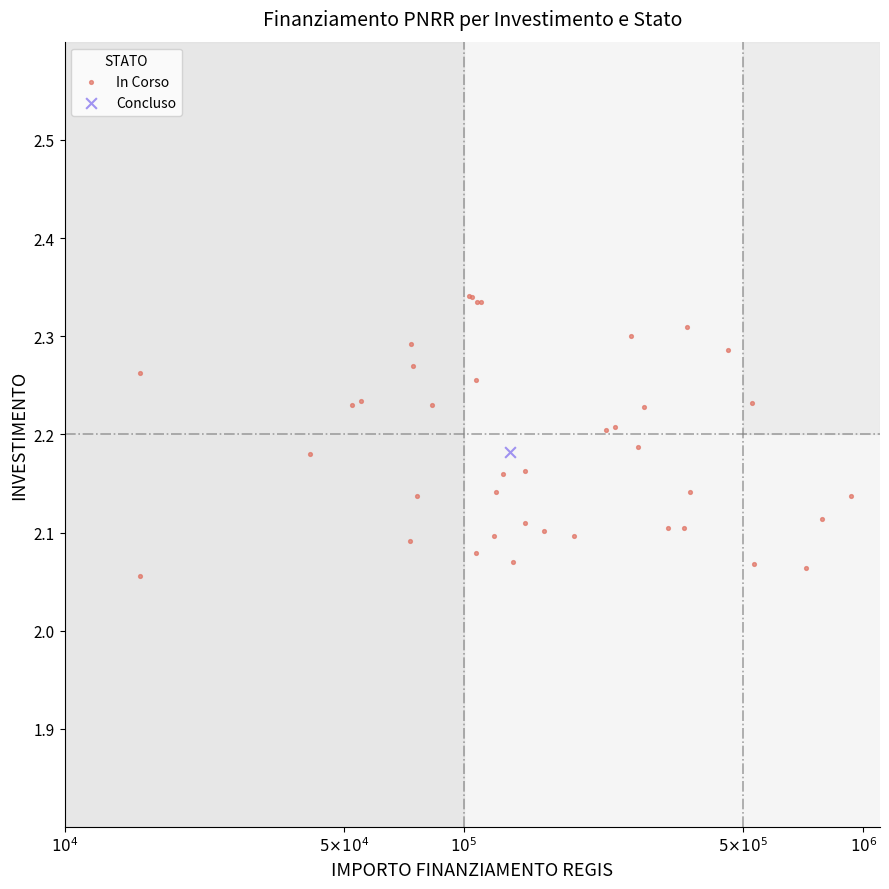

What are all the series names shown in the legend?

In Corso, Concluso